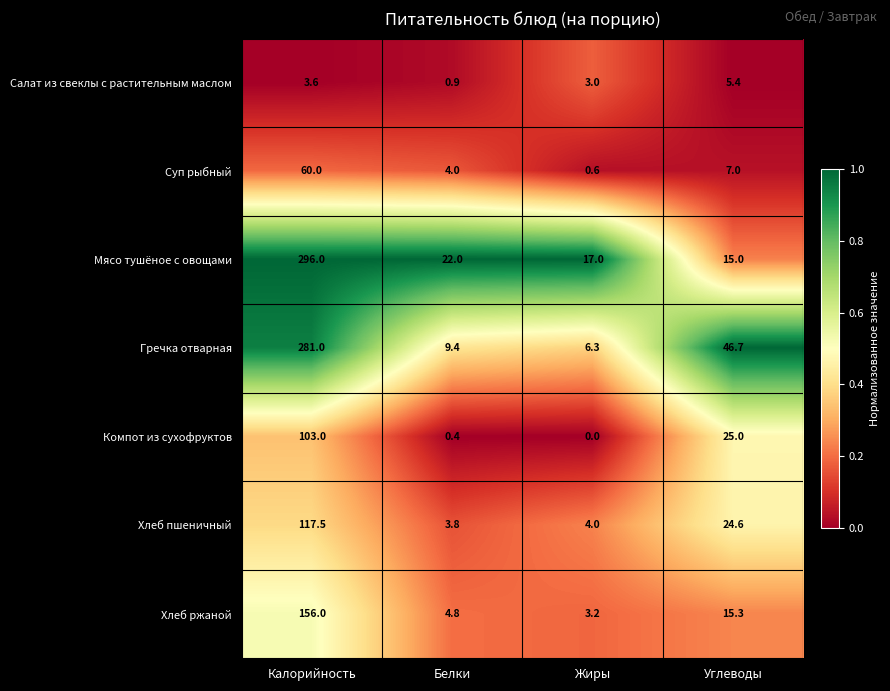

What is the sum of the Хлеб ржаной values at Белки and Калорийность?

160.8